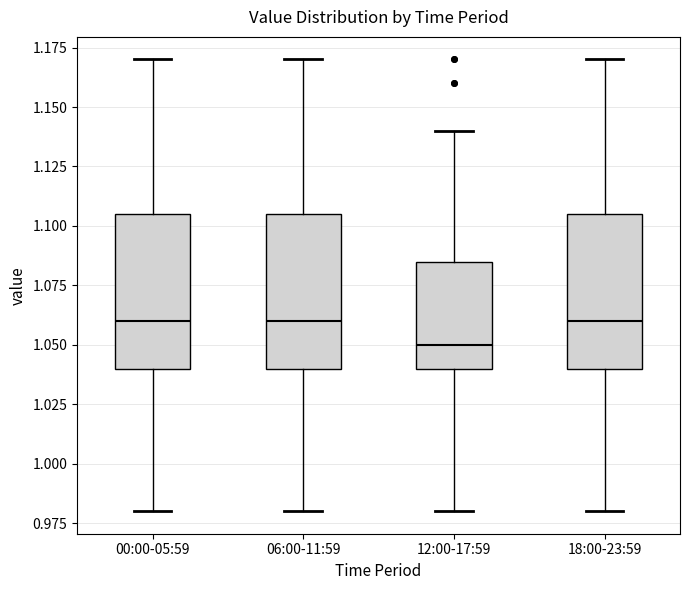

Where does the median line of the box for 12:00-17:59 sit on the y-axis? The values are not printed on the chart, so give them approximately, as read against the axis.

1.050